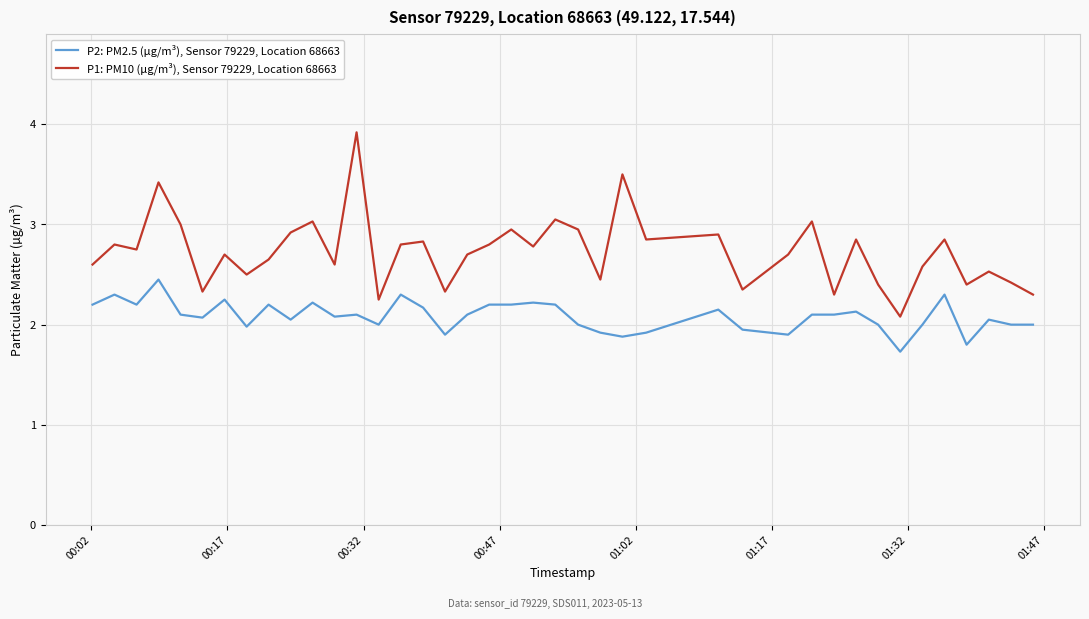

How many categories are shown in the chart?

40